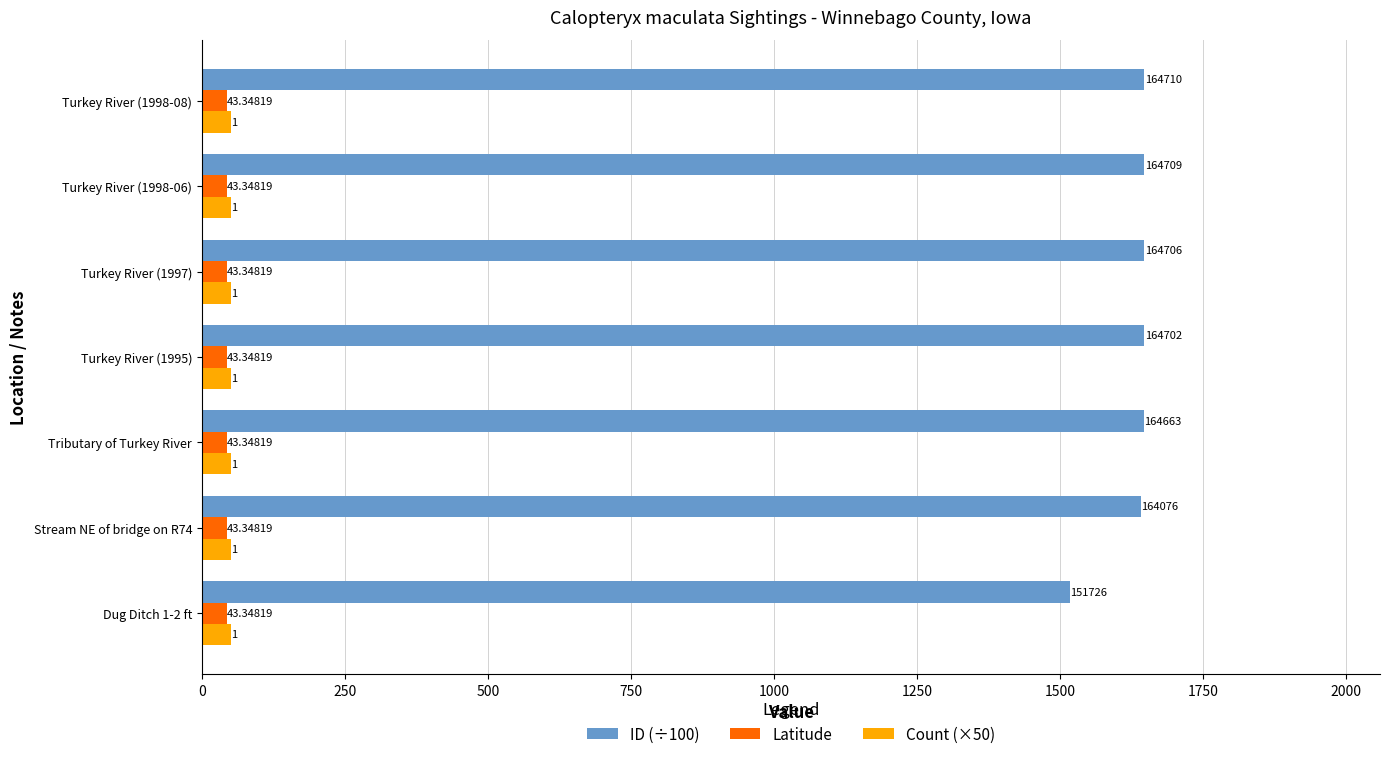

What are all the series names shown in the legend?

ID (÷100), Latitude, Count (×50)